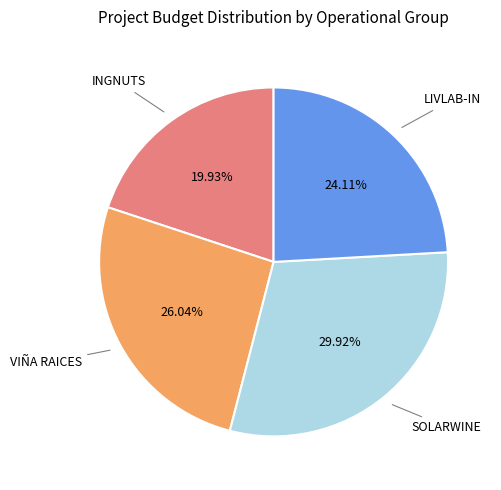

Count the number of slices in the pie.

4